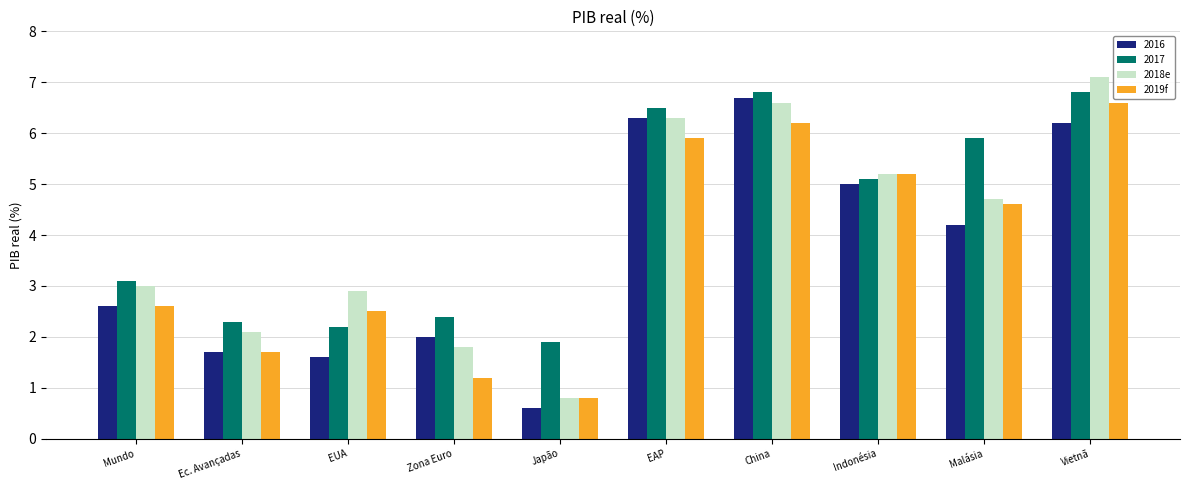

What is the difference between the second highest and minimum values in the 2018e series?

5.8